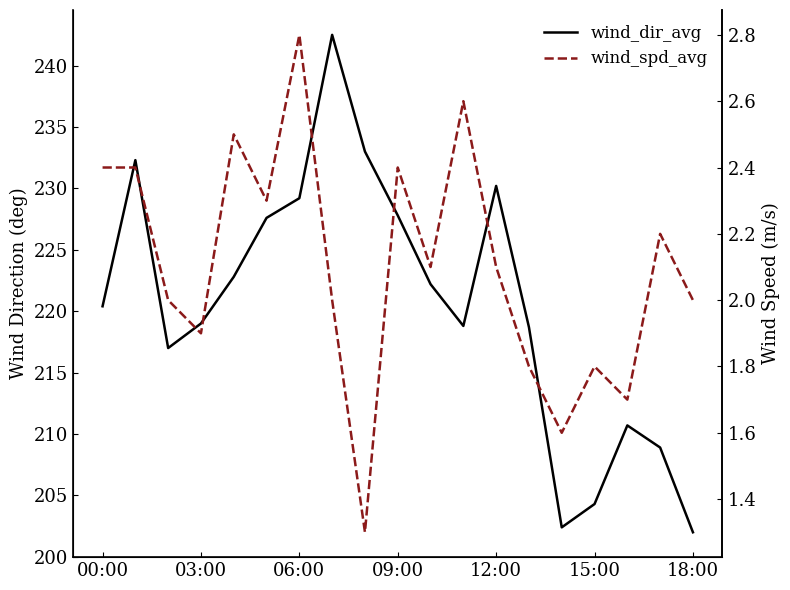

Where does the wind_dir_avg series first go above 220?

00:00